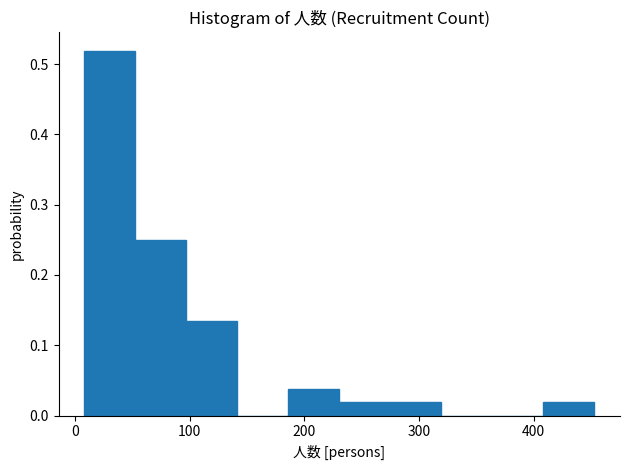

Over which range of the x-axis is the bar tallest?

10 to 50